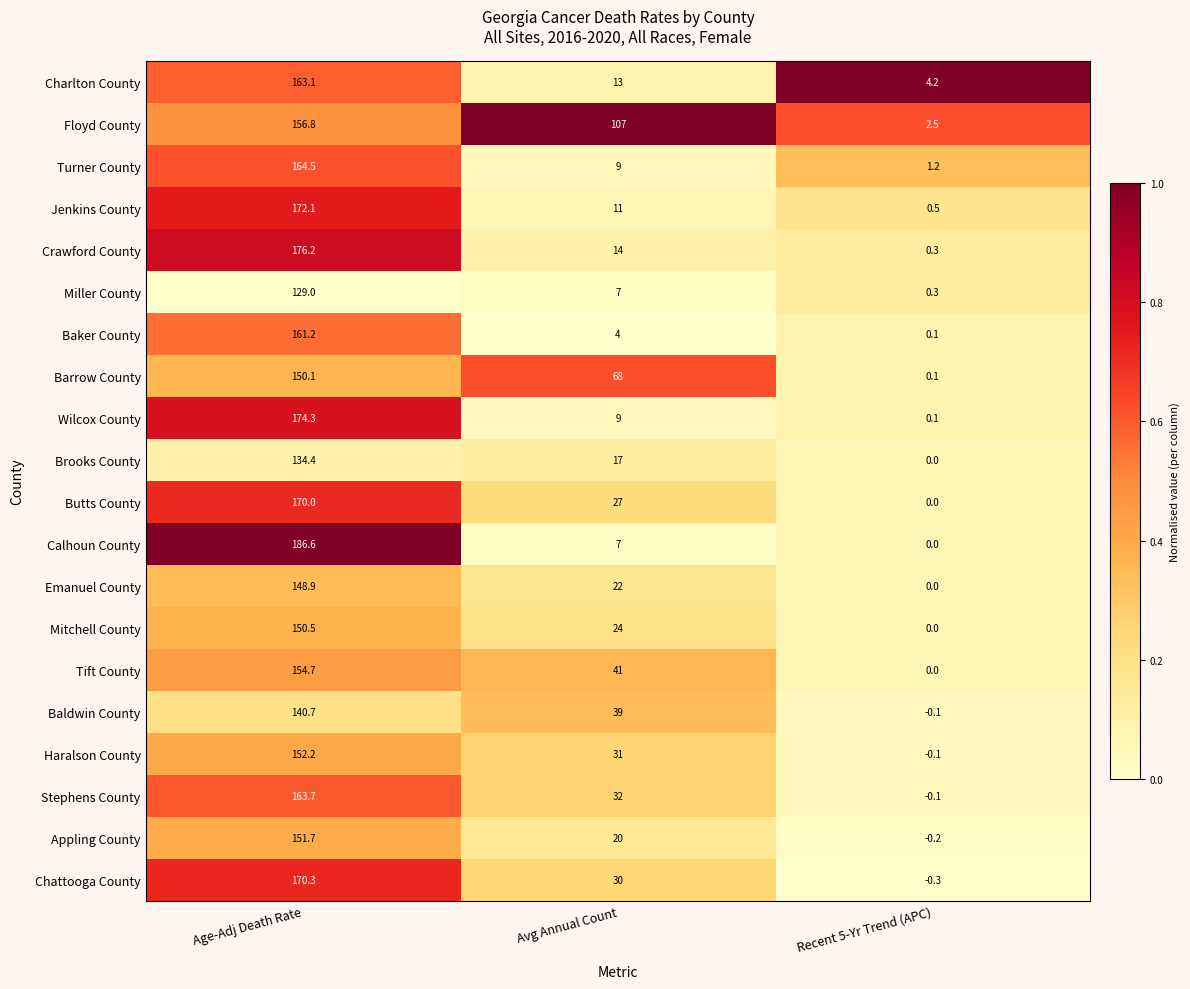

Where does the Barrow County series first go above 68?

Age-Adj Death Rate